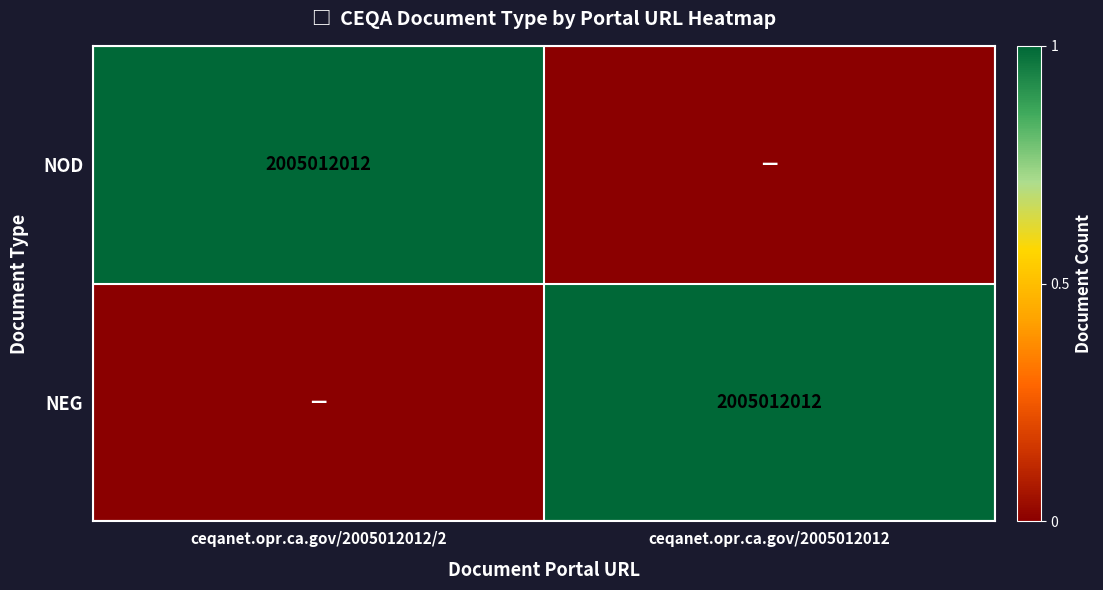

The NOD series shows 2724539454 at ceqanet.opr.ca.gov/2005012012/2. True or false?

False